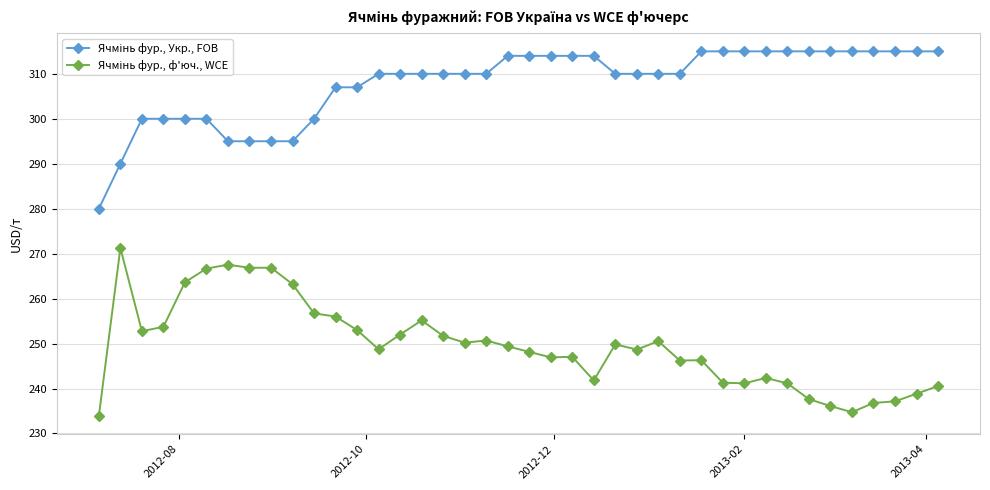

At how many categories does at least one series exceed 293?

38